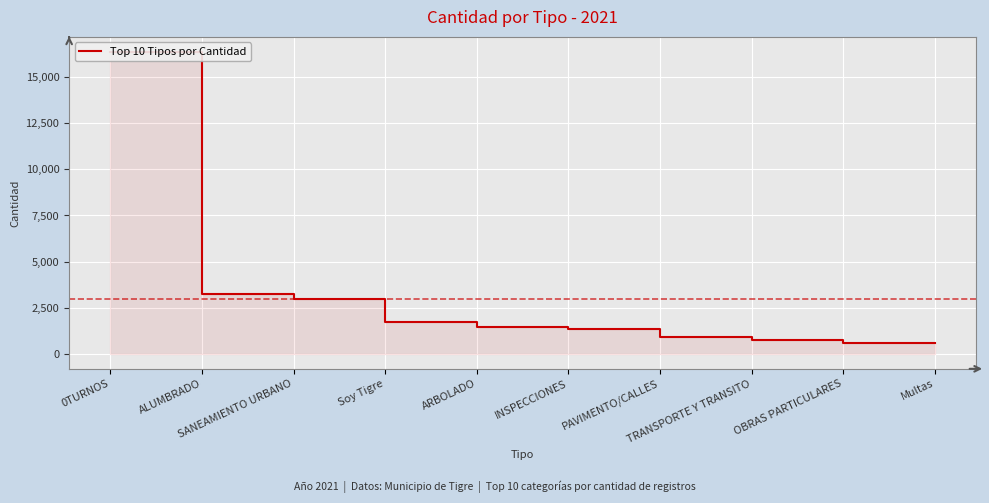

True or false: the data has more than 1 interior local peaks.

False